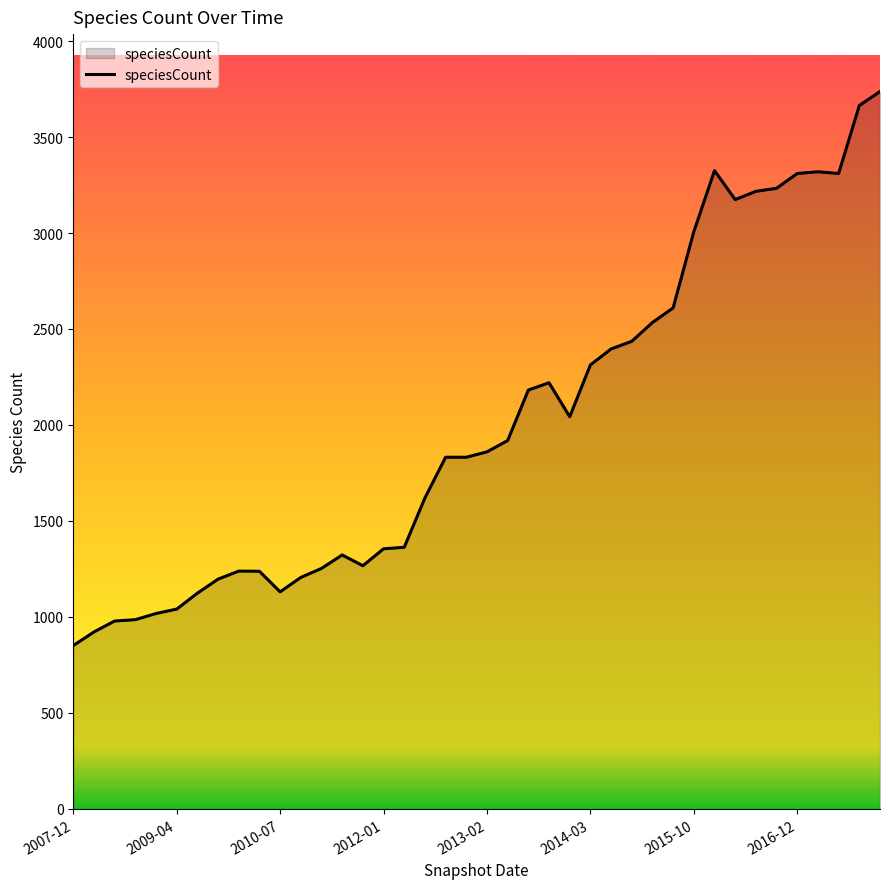

What is the difference between the second highest and minimum values?

2813